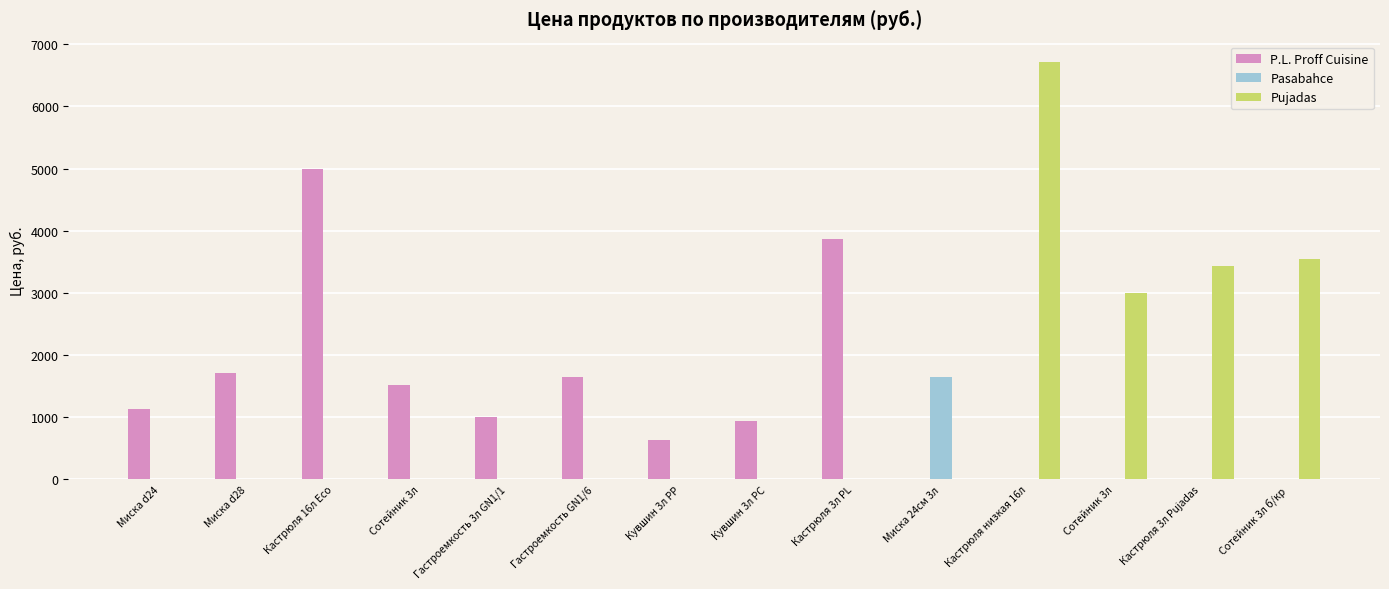

Rank the categories by Pujadas value from lowest to highest.

Миска d24, Миска d28, Кастрюля 16л Eco, Сотейник 3л, Гастроемкость 3л GN1/1, Гастроемкость GN1/6, Кувшин 3л PP, Кувшин 3л PC, Кастрюля 3л PL, Миска 24см 3л, Сотейник 3л, Кастрюля 3л Pujadas, Сотейник 3л б/кр, Кастрюля низкая 16л